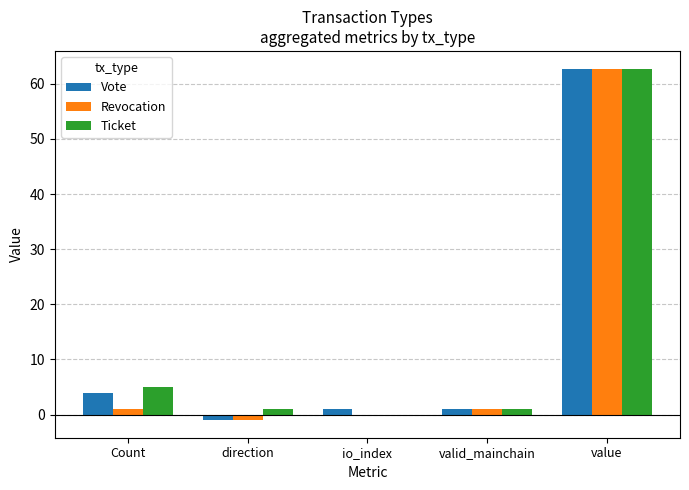

What is the sum of all Ticket values?

69.8